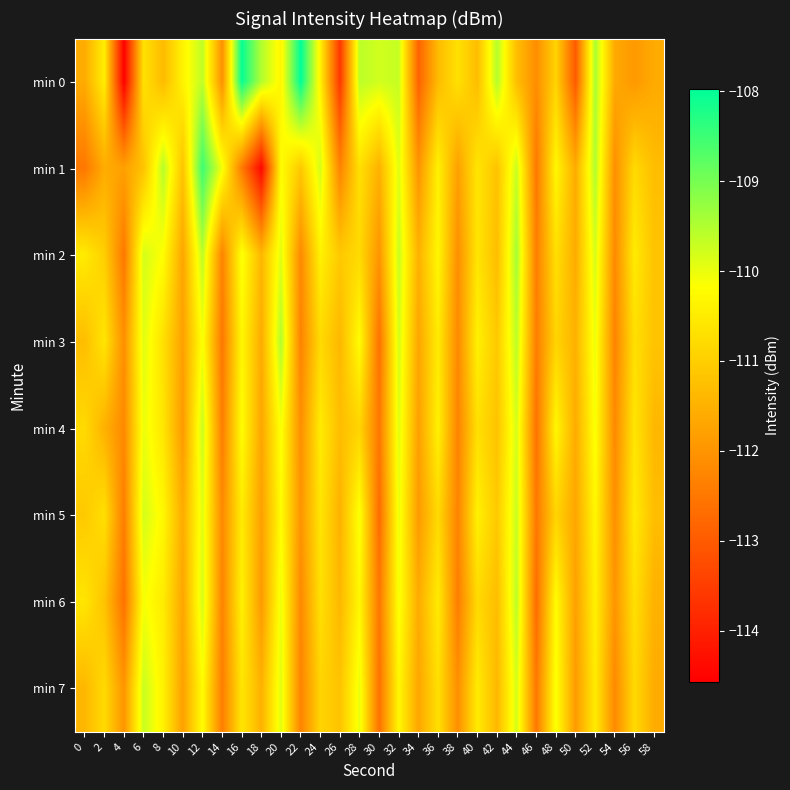

What is the difference between the highest and lowest values at 40?

0.9